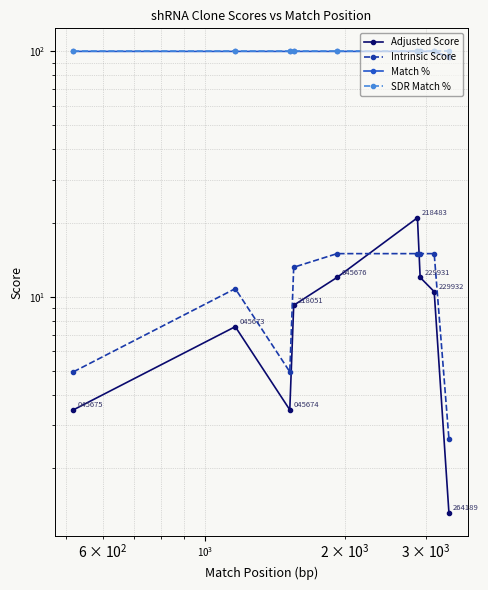

Which series has the widest spread of values?

Adjusted Score